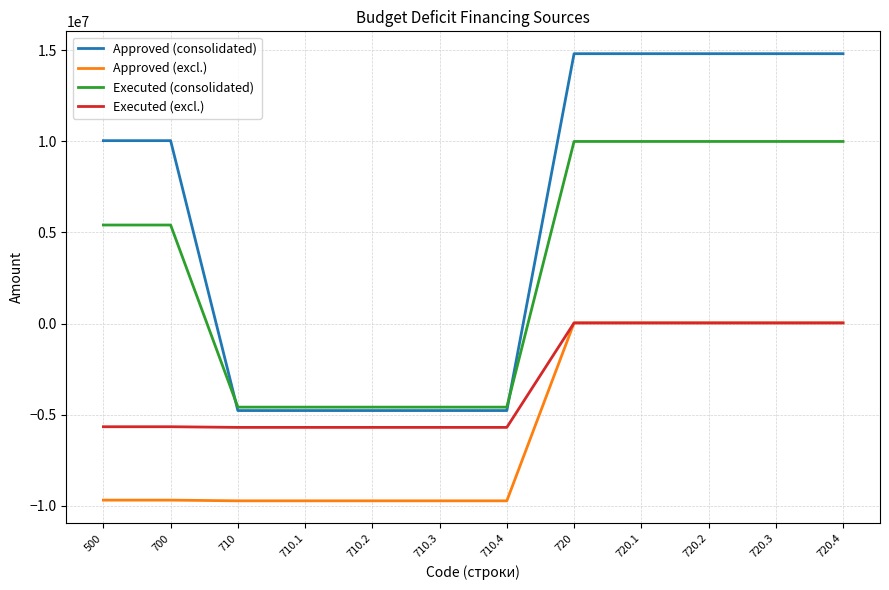

Which series has the largest total across all categories?

Approved (consolidated)